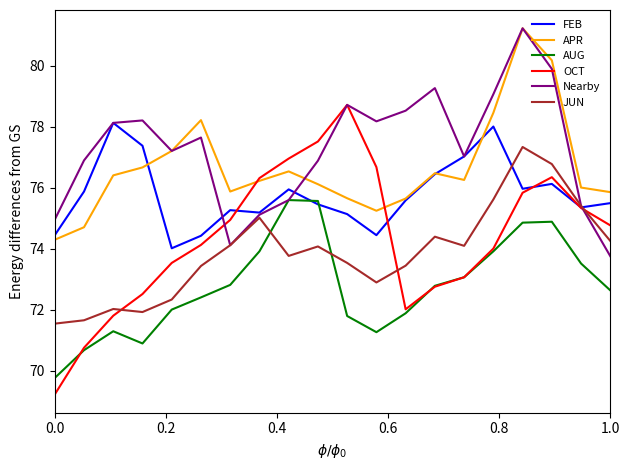

Which series has the largest range (max minus min)?

OCT